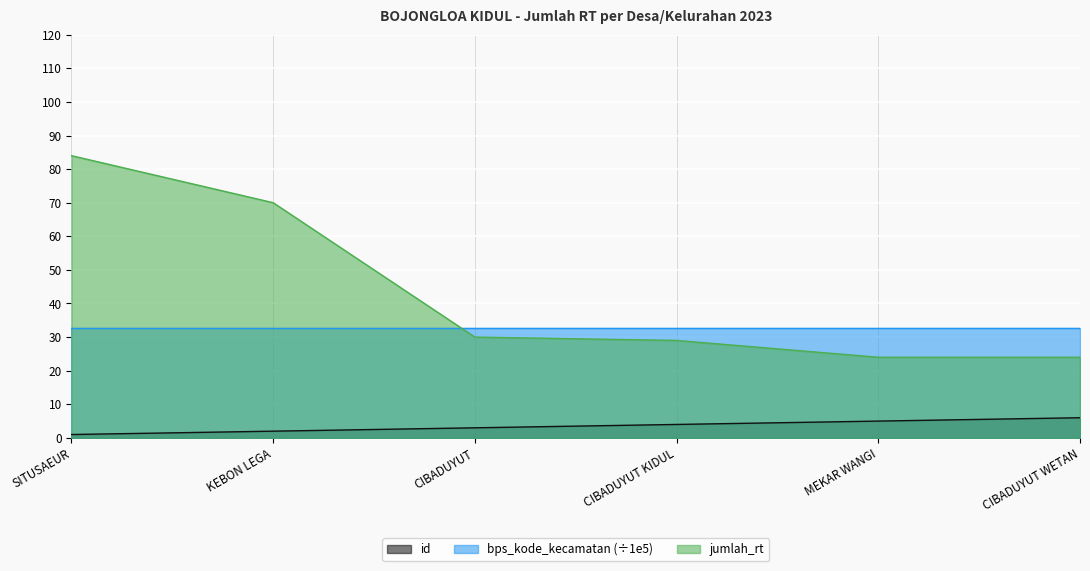

What is the difference between the maximum and minimum values in the id series?

5.0